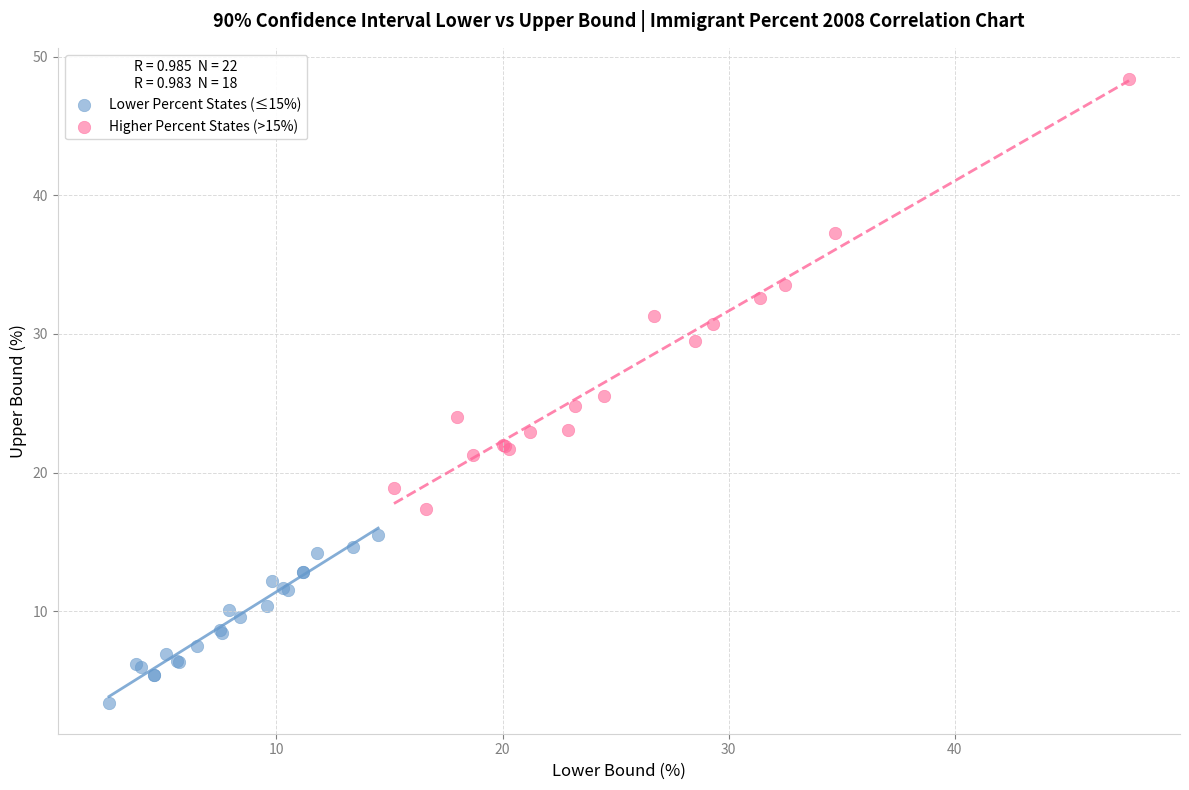

Which series contains the highest Y value?

Higher Percent States (>15%)